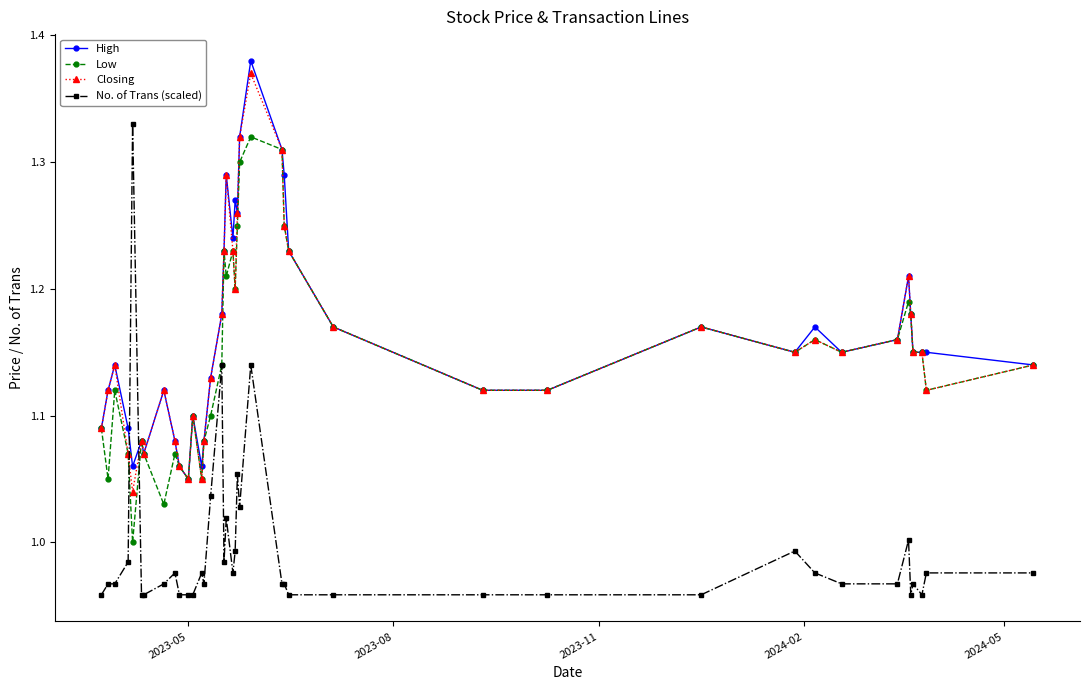

True or false: Closing has more than 2 interior local peaks.

True